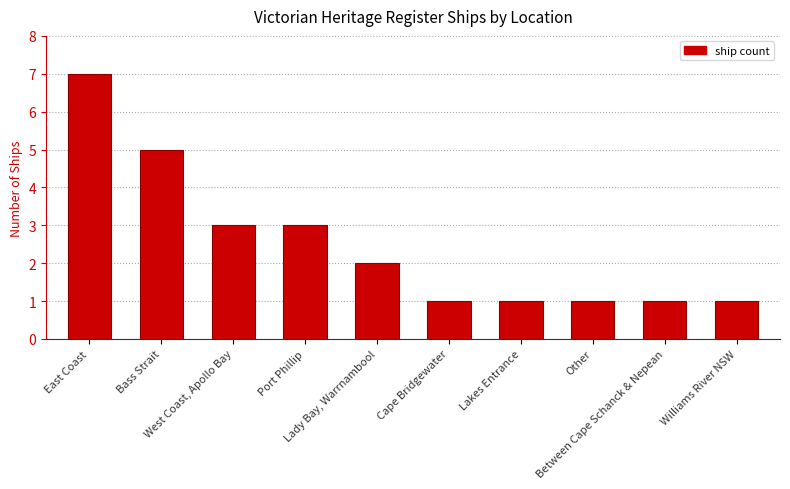

What position from the right is East Coast?

10